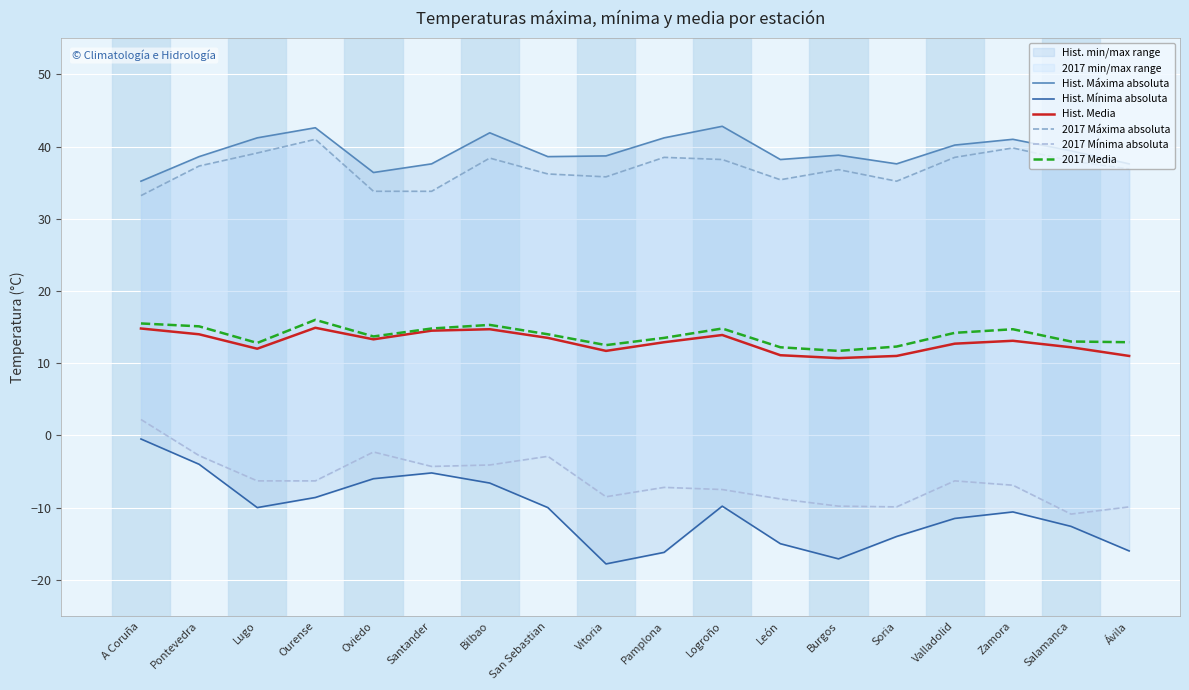

At how many categories does at least one series exceed -9?

18